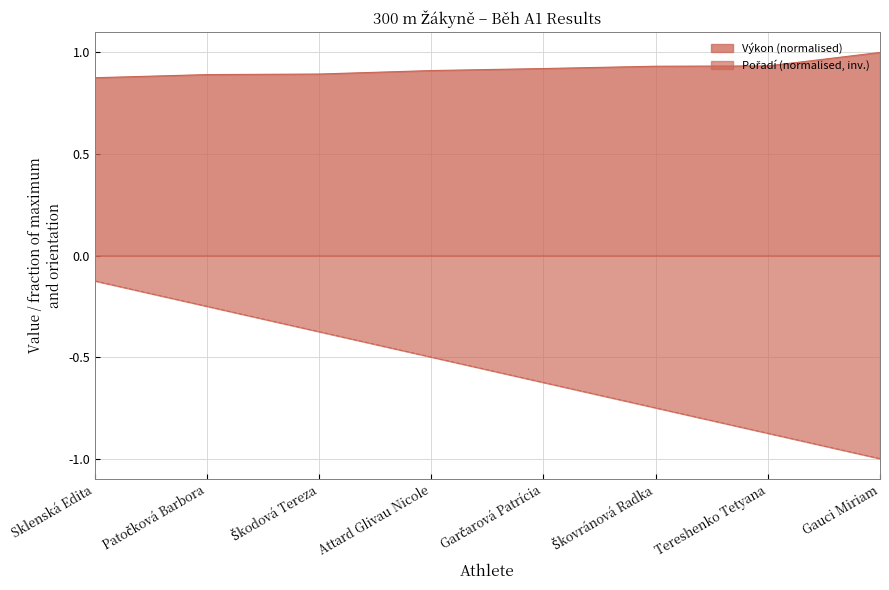

What is the maximum value shown in the chart?

1.0